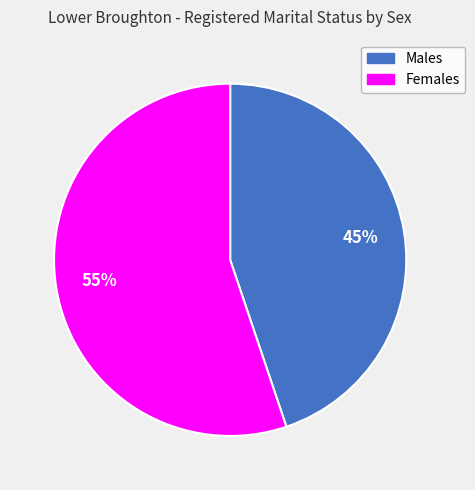

Which category accounts for the majority?

Females